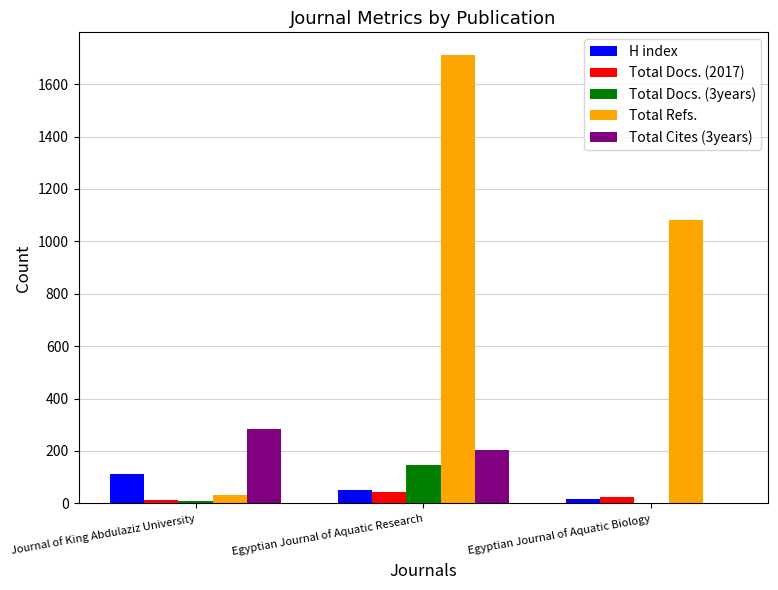

How many series are shown in this chart?

5